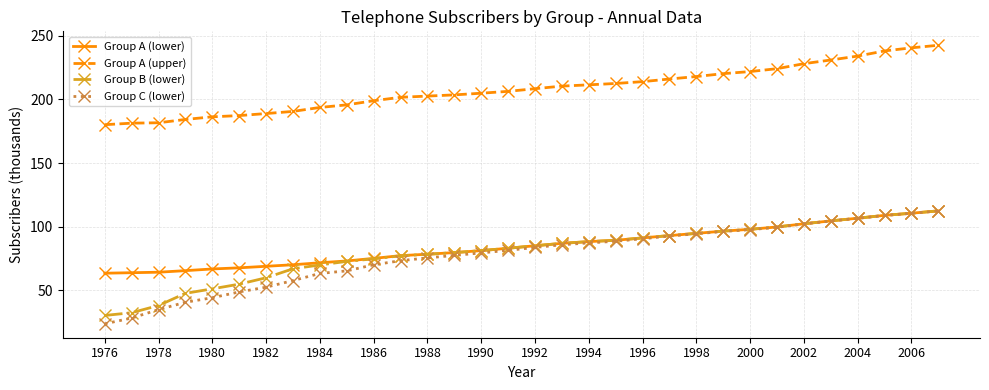

What is the sum of all Group C (lower) values?

2475.4